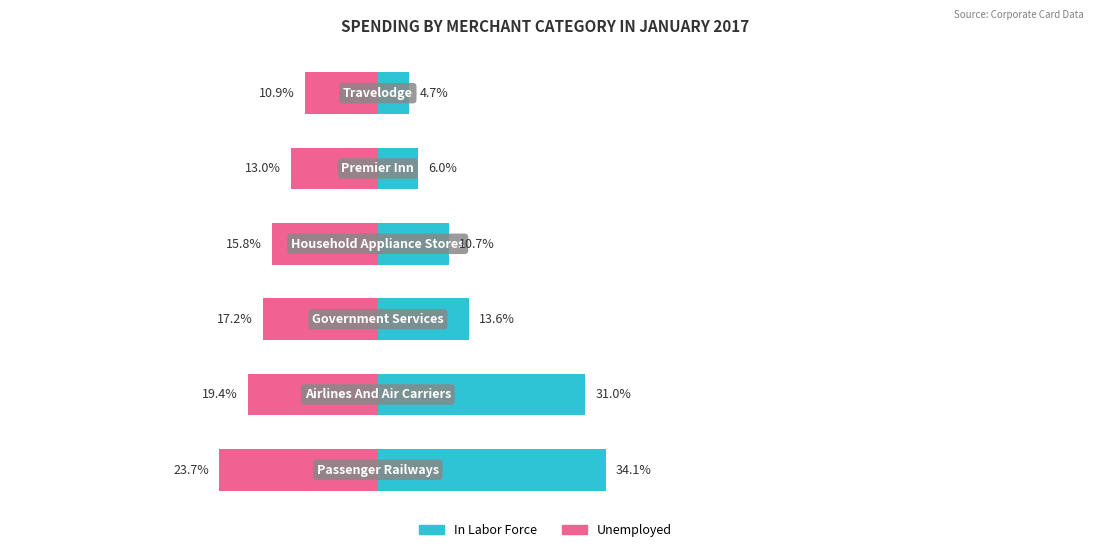

Between 1 and 4, which series saw the biggest shift?

In Labor Force